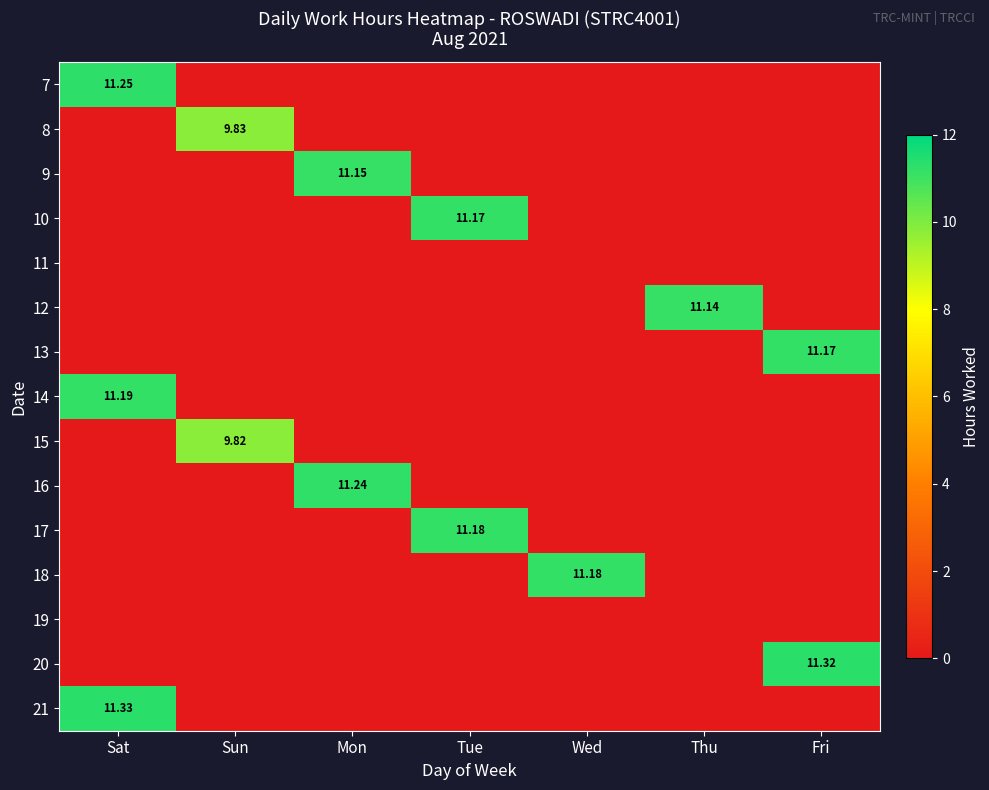

What is the total value across all series at Thu?

11.1